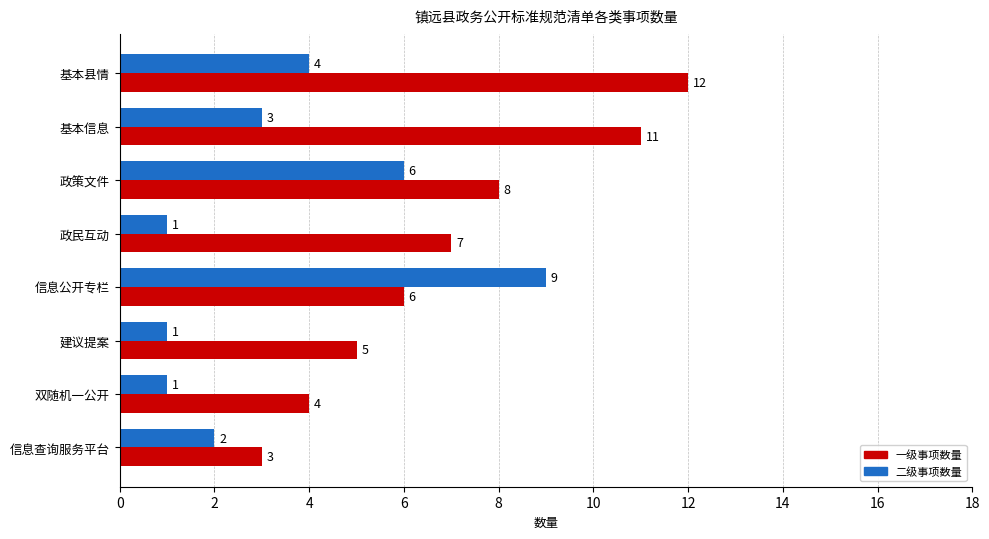

Which series has the largest range (max minus min)?

一级事项数量